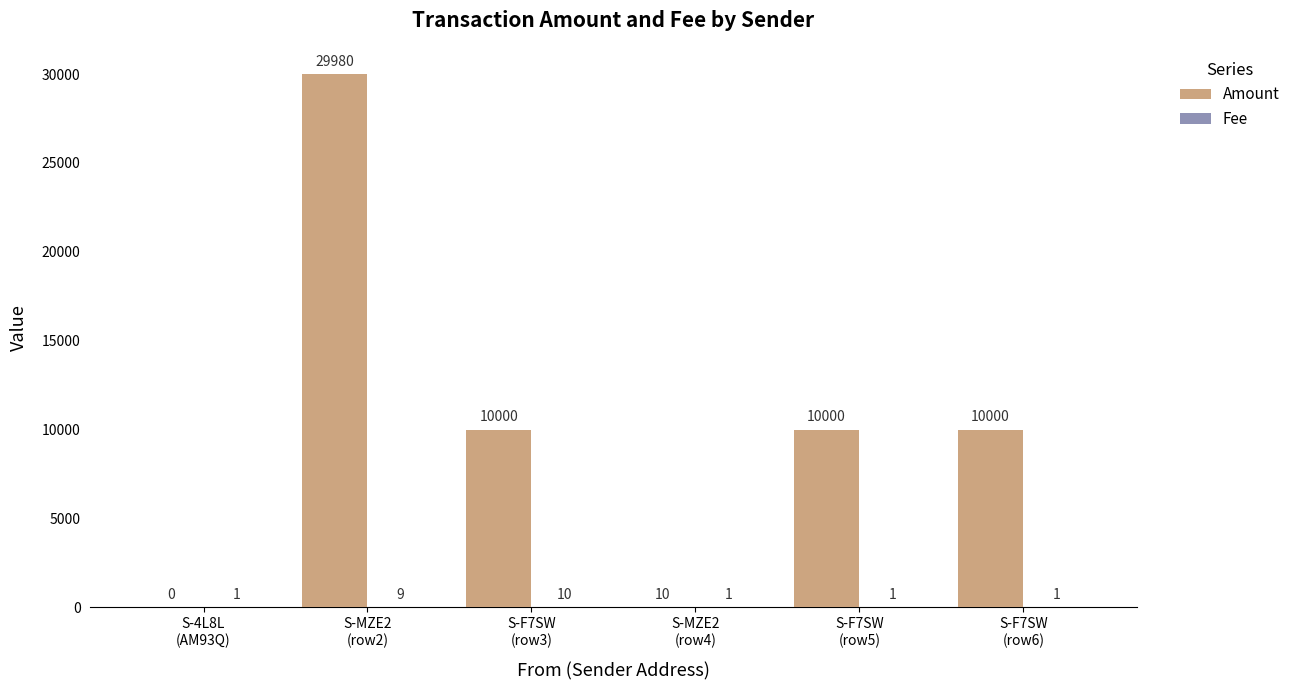

Which series has the largest total across all categories?

Amount